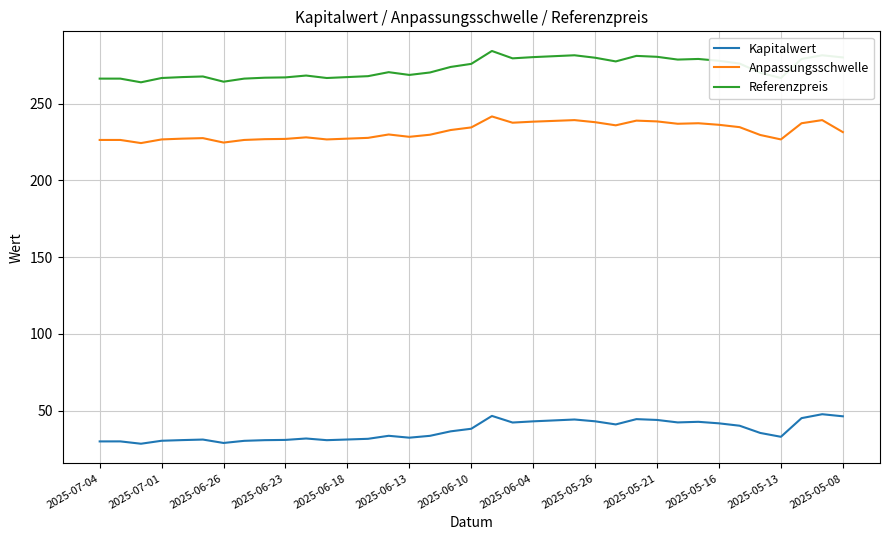

What is the minimum value for Kapitalwert?

28.5